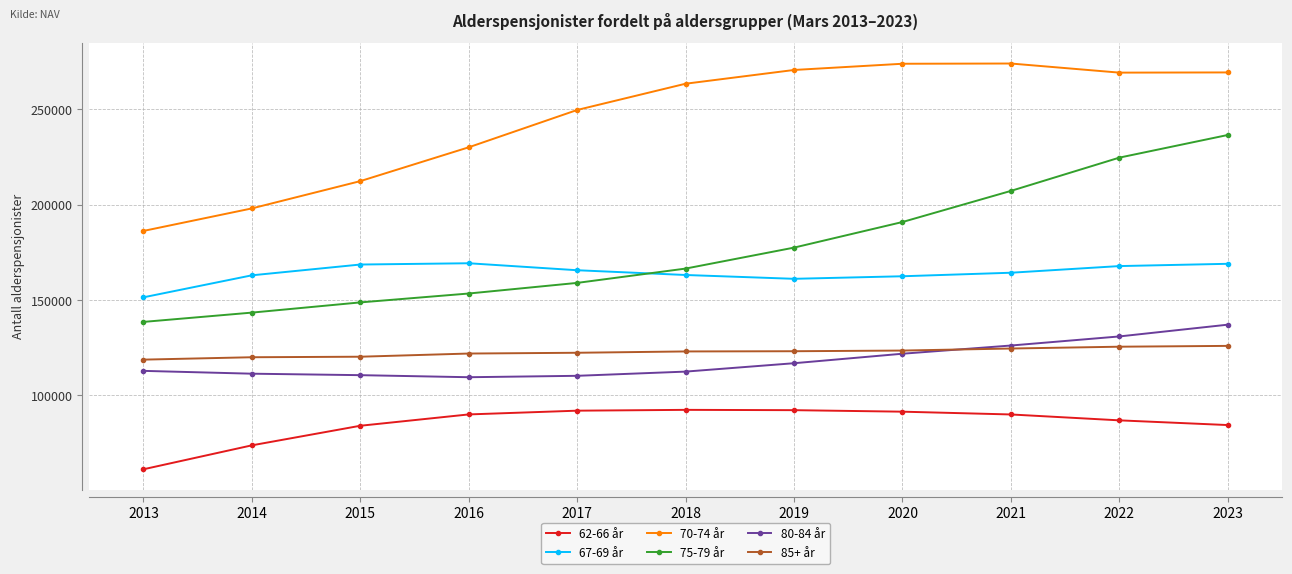

What is the value of the 80-84 år point at the 8th from the left?

121850